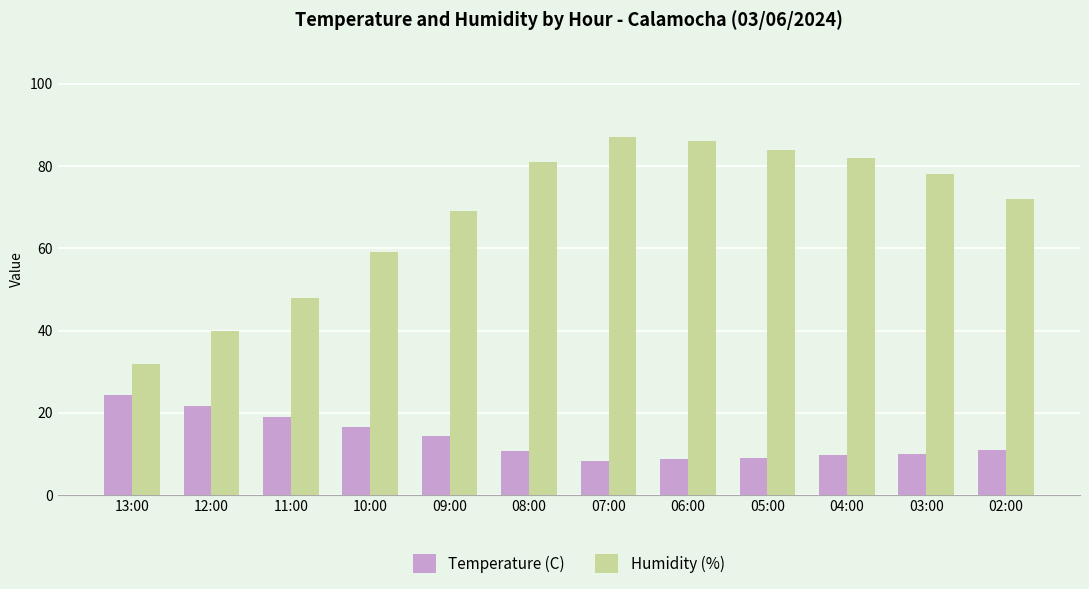

How many data points does each series have?

12